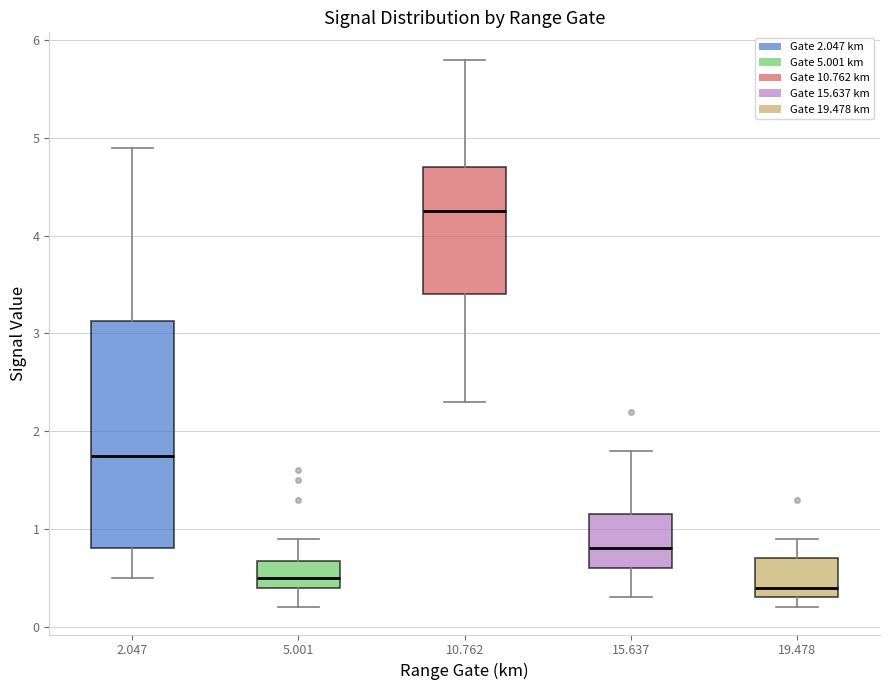

Where is the upper edge of the box at x = 15.637 on the y-axis? The values are not printed on the chart, so give them approximately, as read against the axis.

1.2